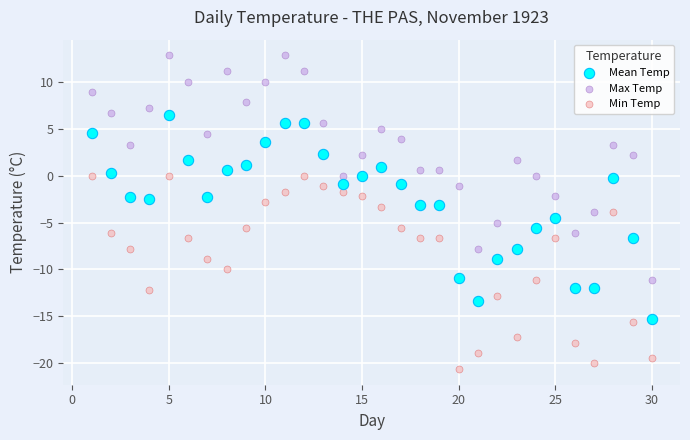

Which series has the largest Y range (max minus min)?

Max Temp